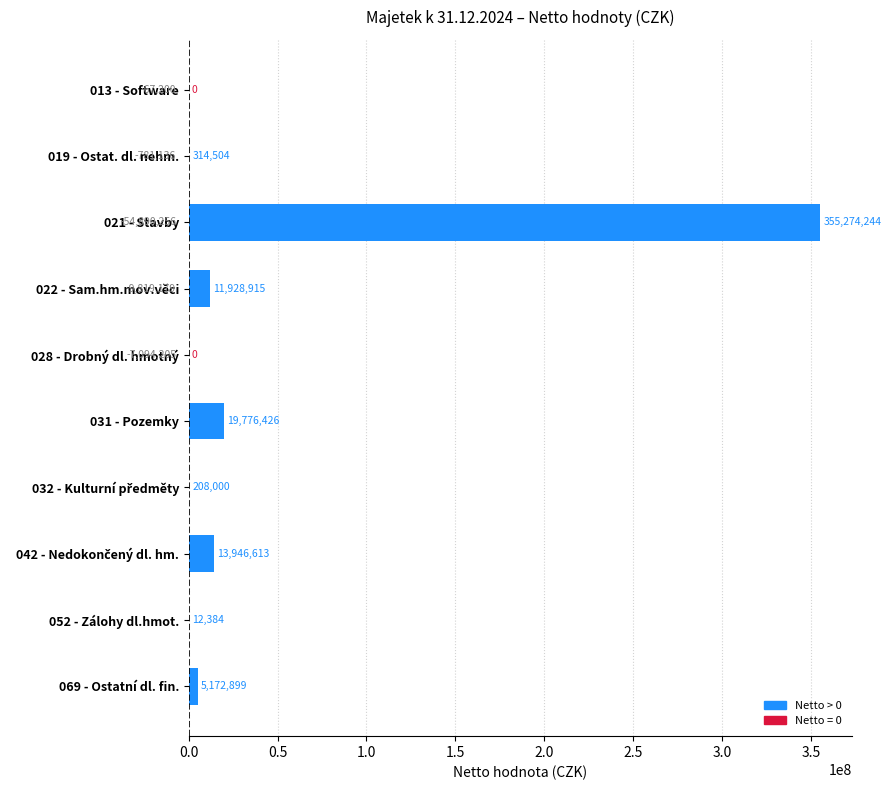

Is it true that the value at 028 - Drobný dl. hmotný is 248495473.4?

False